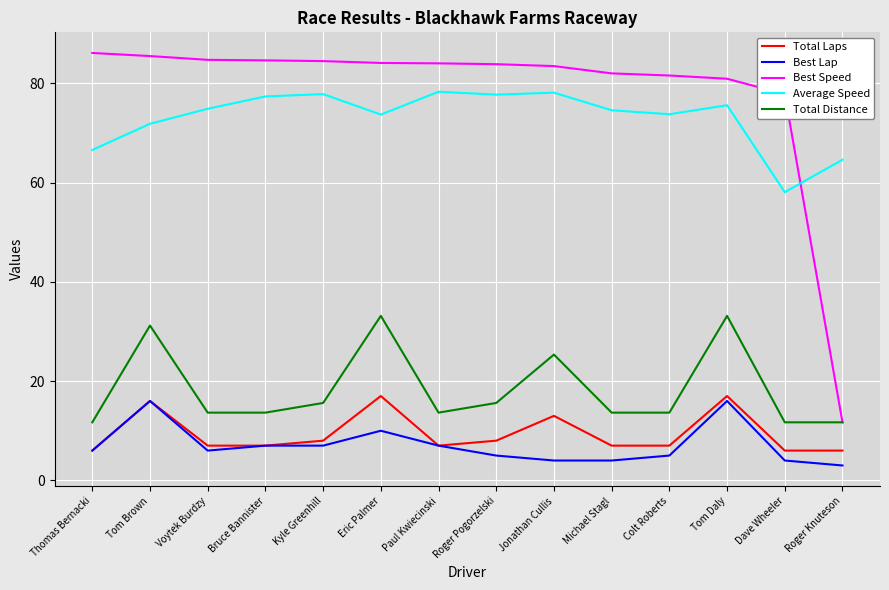

True or false: Total Laps and Total Distance intersect in this chart.

False